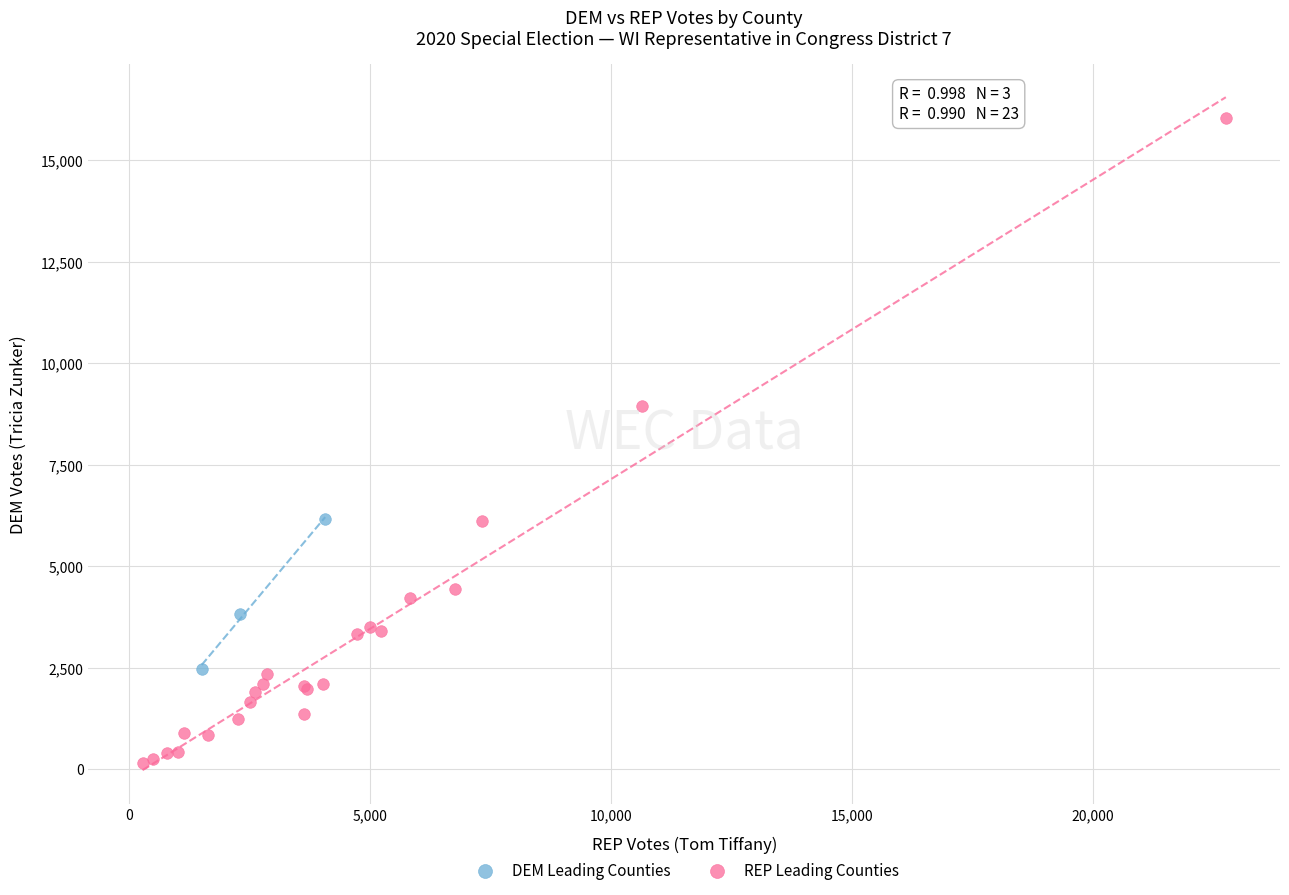

Which series reaches the minimum Y coordinate?

REP Leading Counties